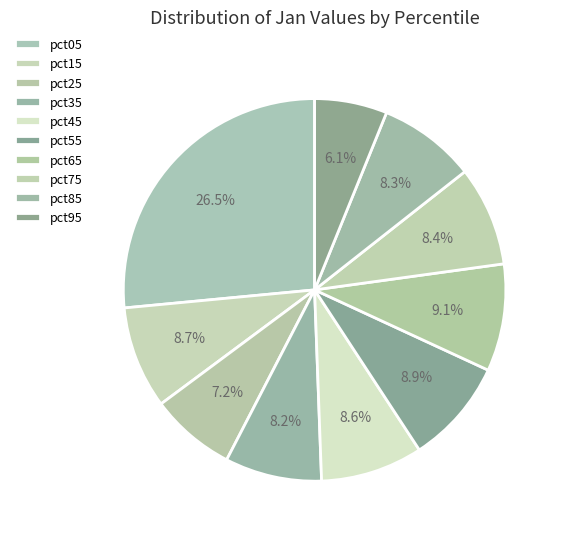

How many slices are in this pie chart?

10